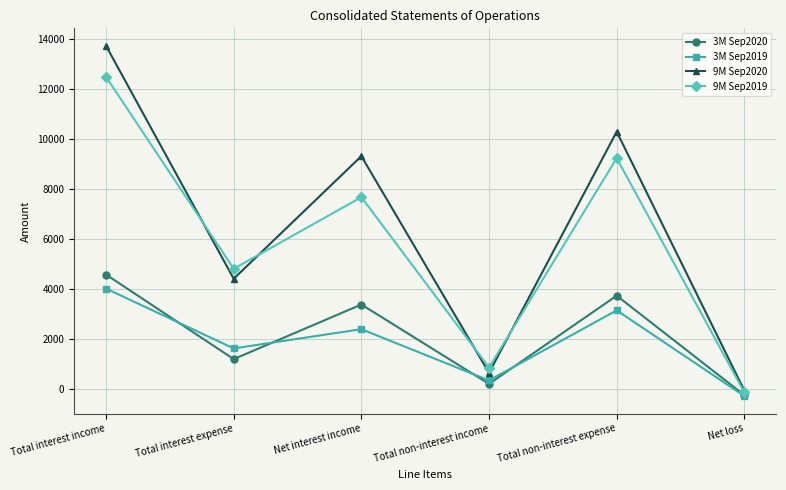

What is the total value across all series at Net interest income?

22742